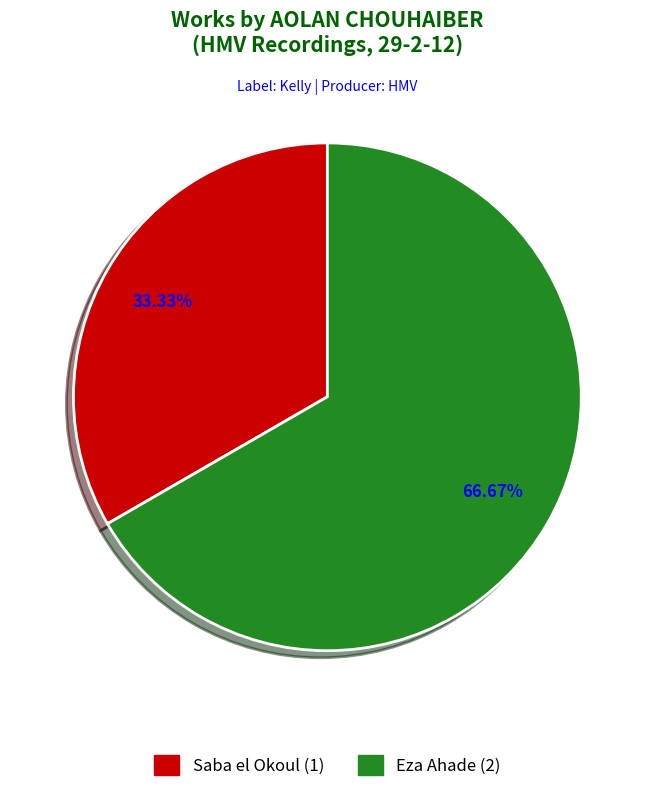

To the nearest percent, what percentage of the pie is Saba el Okoul?

33%